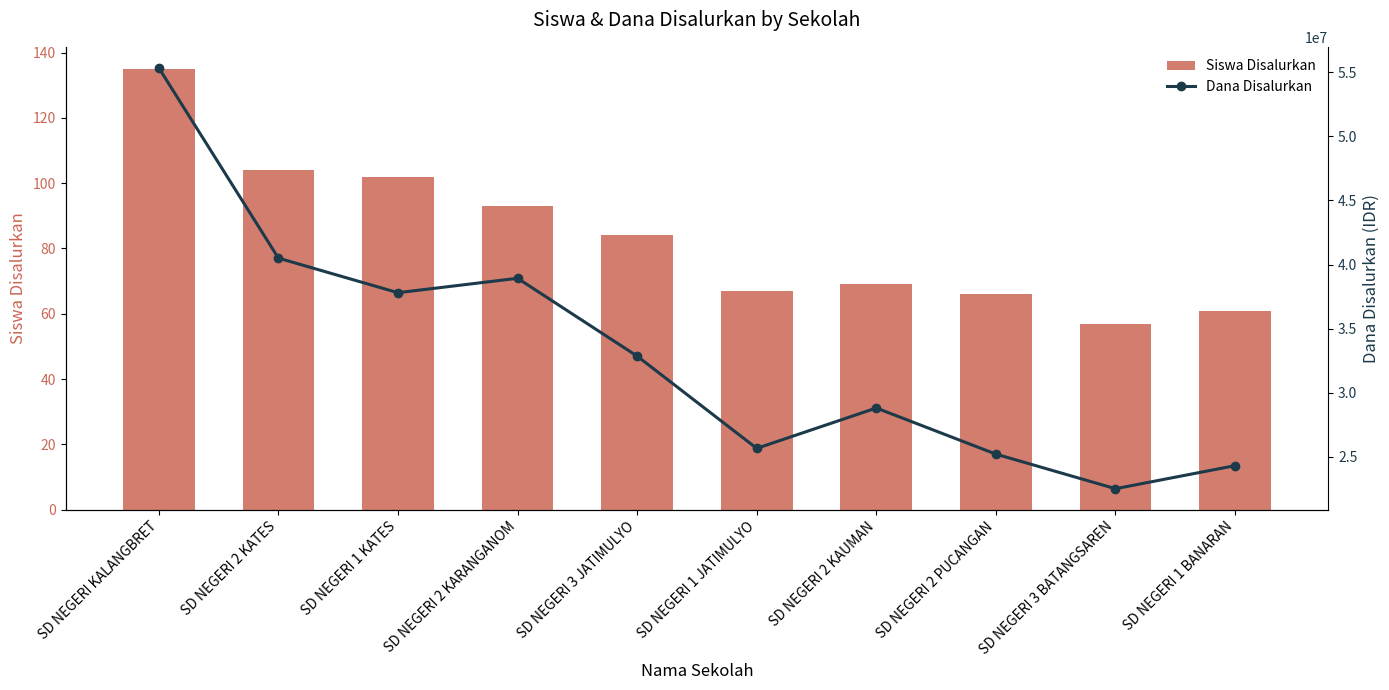

What is the label of the 4th bar from the left?

SD NEGERI 2 KARANGANOM